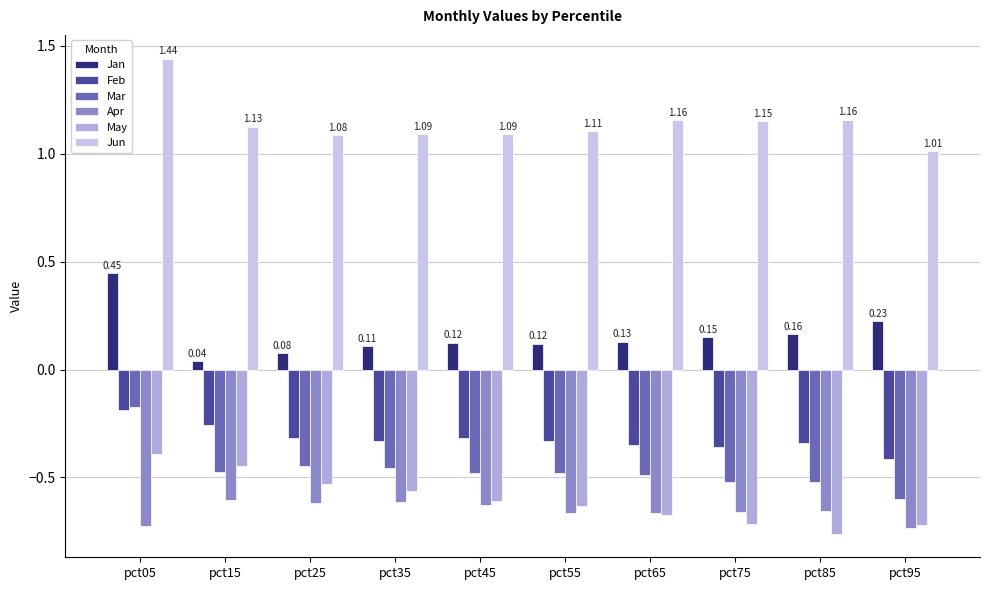

True or false: Jun has a value of 1.6 at pct35.

False